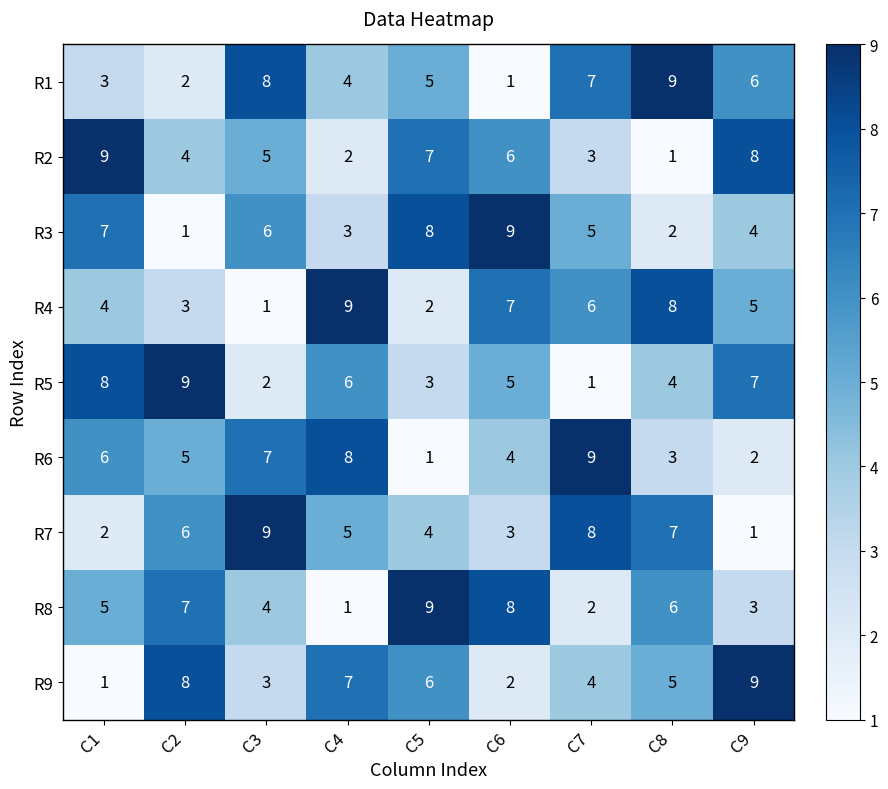

What is the total value across all series at C7?

45